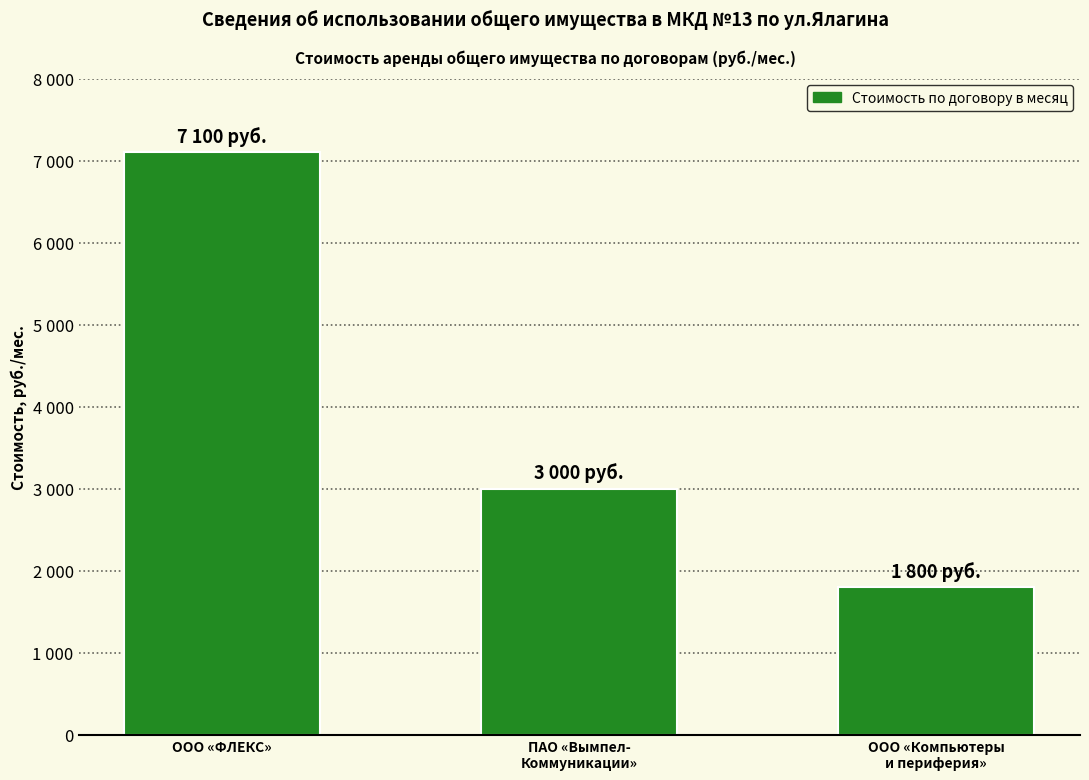

Are the bars horizontal?

No